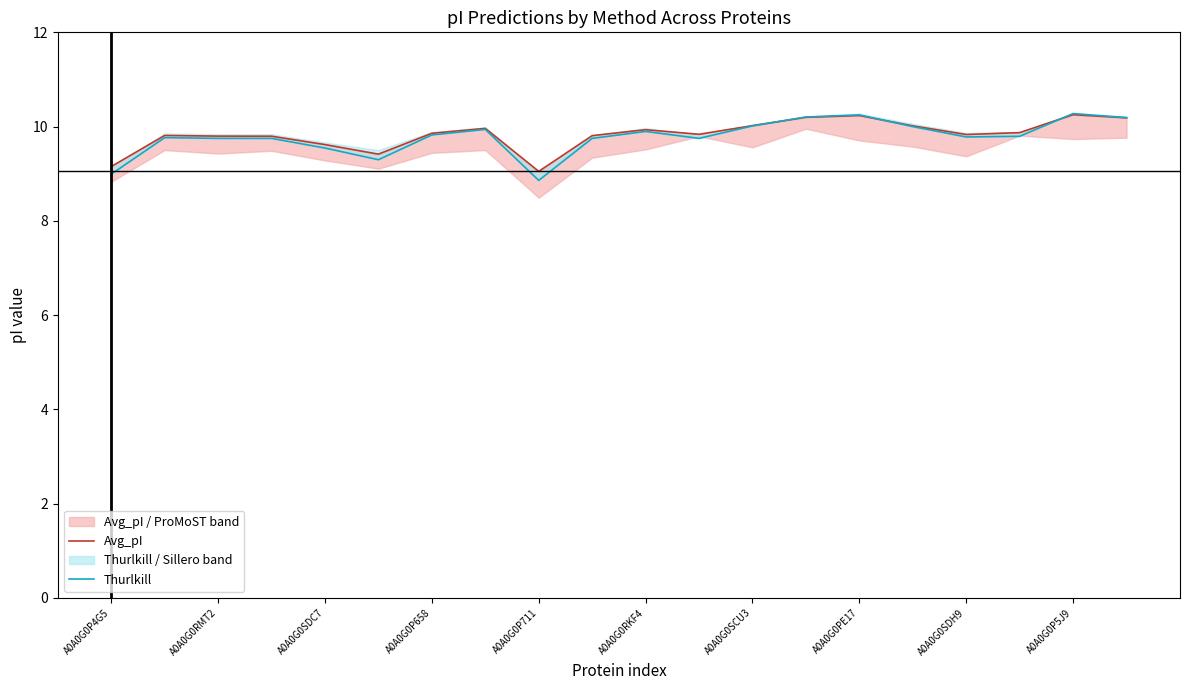

What is the difference between the second highest and minimum values in the Avg_pI series?

1.2